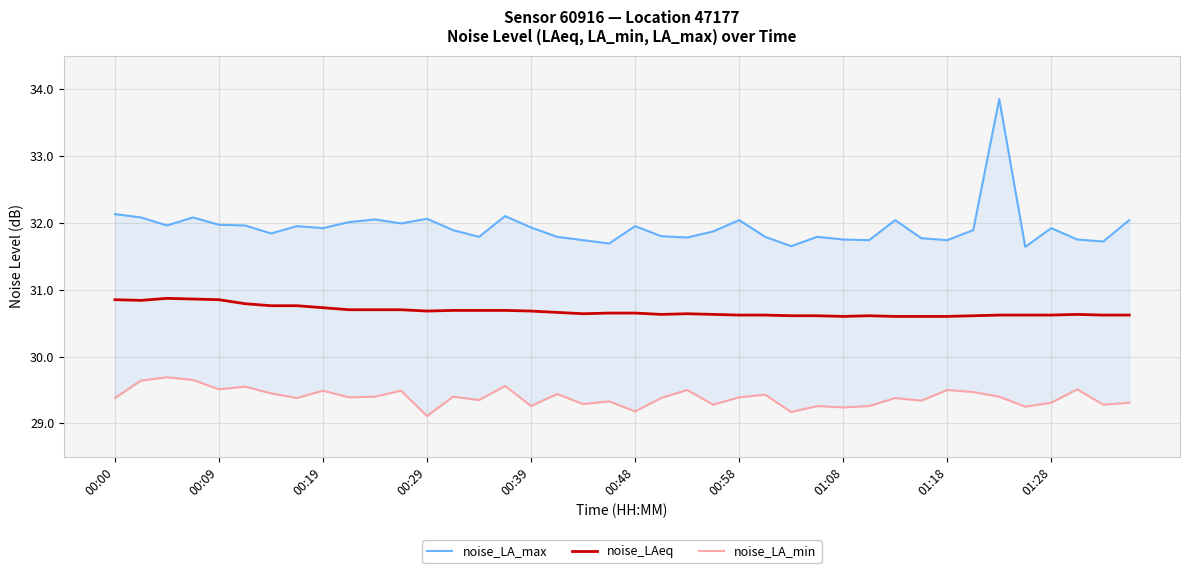

True or false: noise_LAeq has a value of 30.7 at 00:29.

True